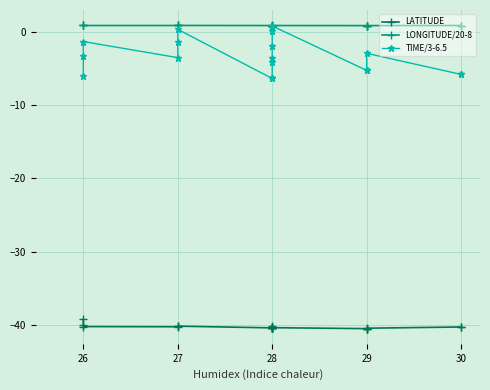

At which category does LONGITUDE/20-8 reach its first local valley?

27